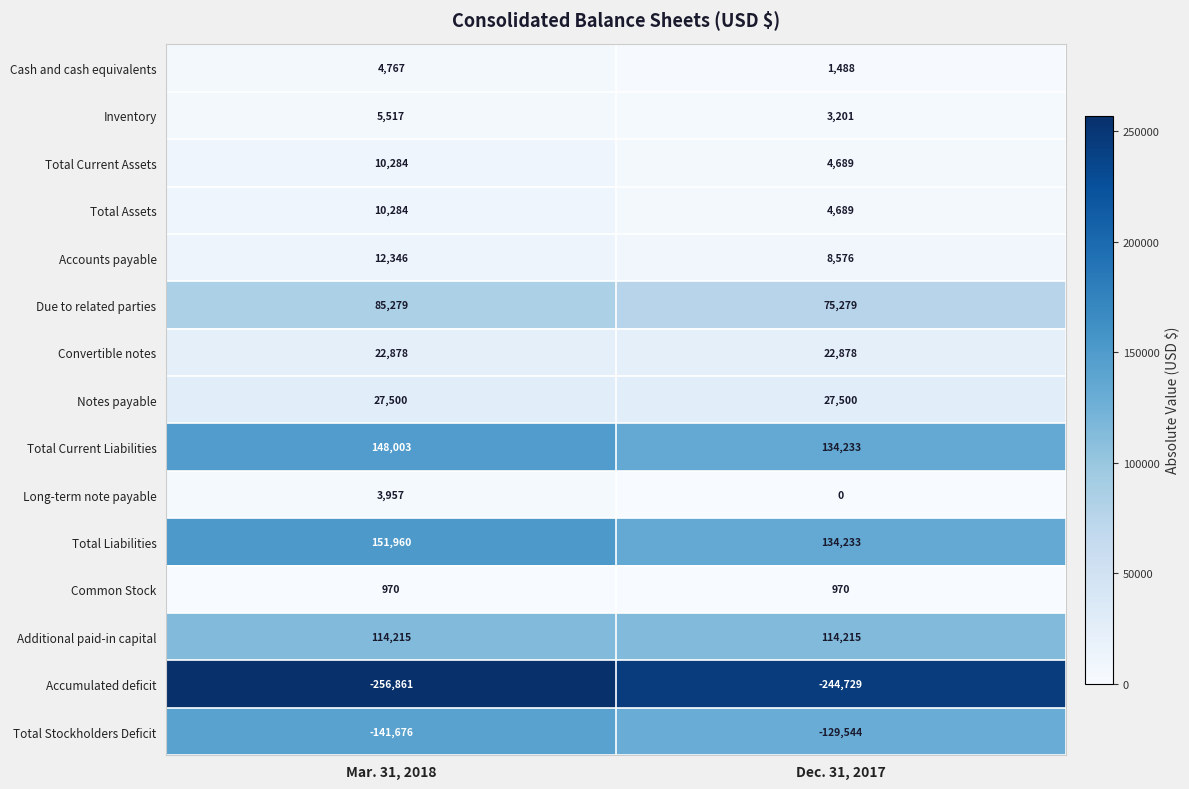

The Total Liabilities series shows 151960 at Mar. 31, 2018. True or false?

True